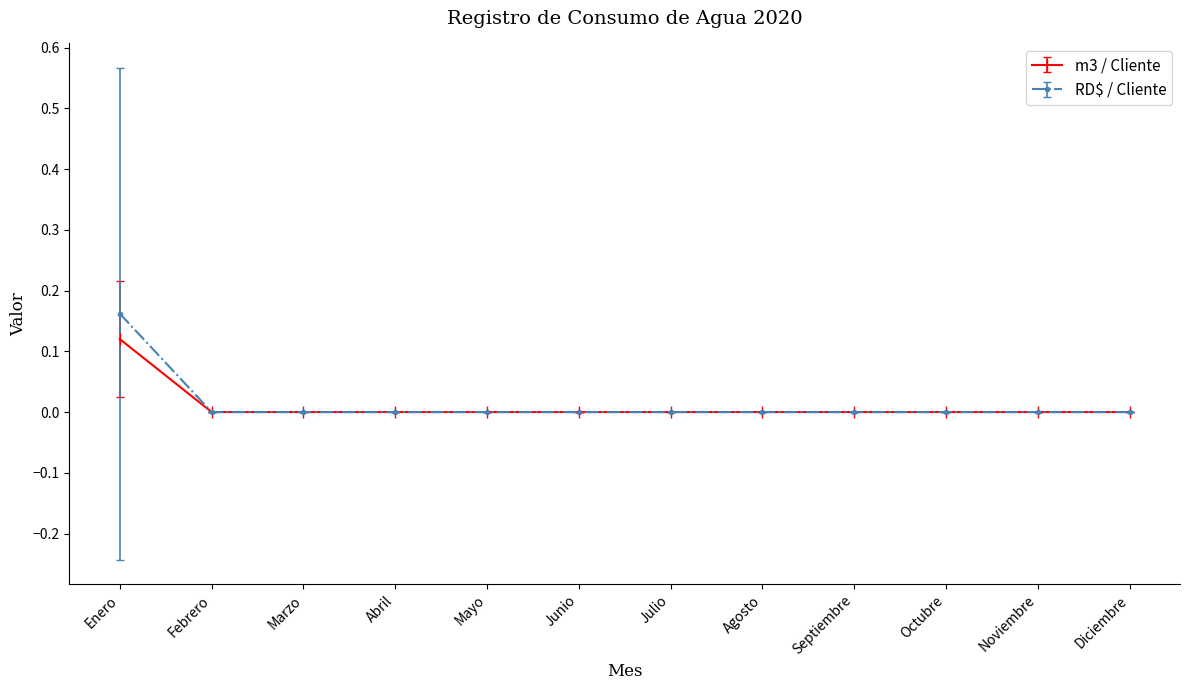

How many m3 / Cliente values are between 0 and 1?

12